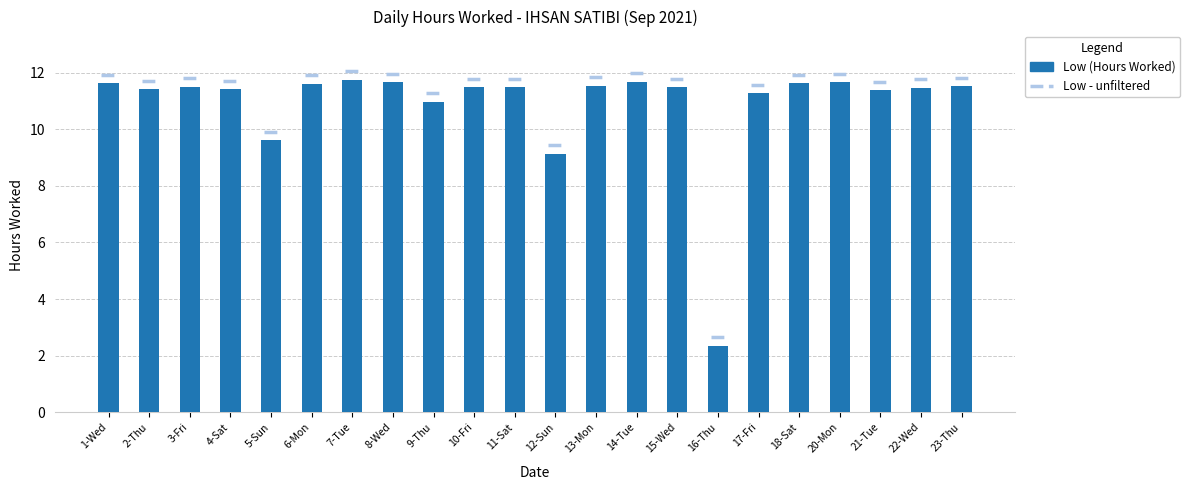

The value at 12-Sun is 13.5. True or false?

False